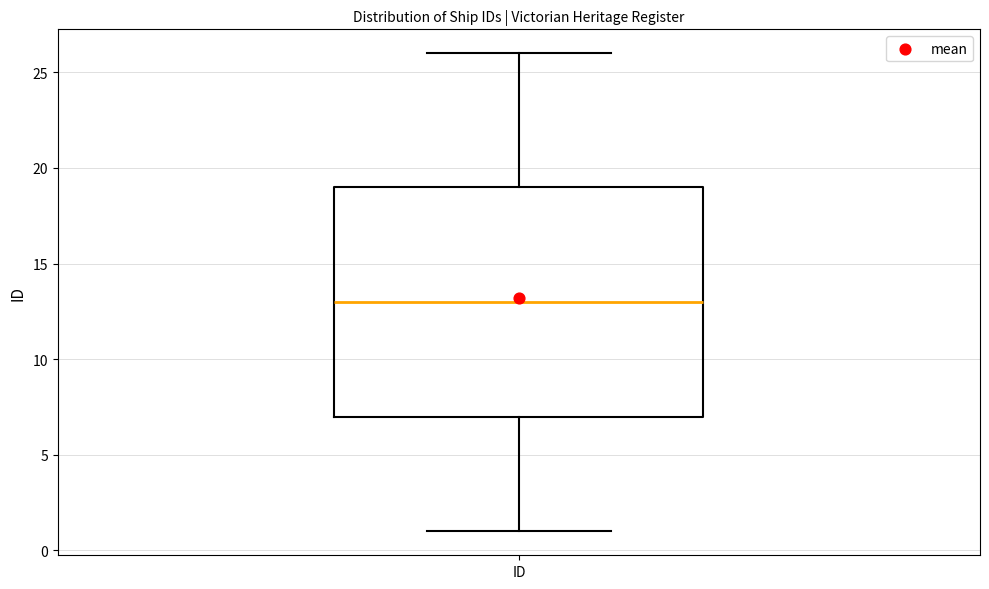

Read this box plot against the y-axis: the position of the median line, the range covered by the box, and the ends of both whiskers. The values are not printed on the chart, so give them approximately, as read against the axis.

median 13, box 7 to 19, whiskers 1 to 26